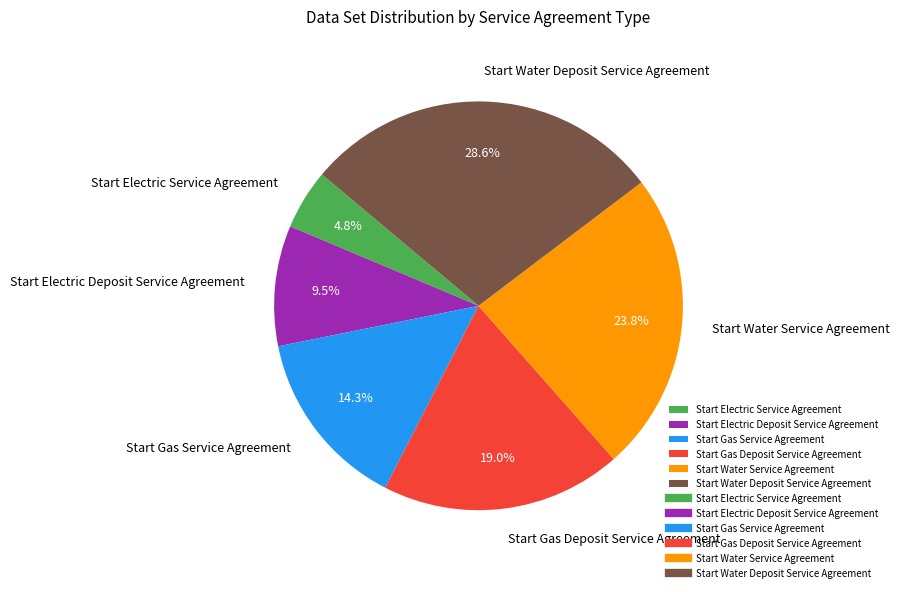

Rank the categories by value from highest to lowest.

Start Water Deposit Service Agreement, Start Water Service Agreement, Start Gas Deposit Service Agreement, Start Gas Service Agreement, Start Electric Deposit Service Agreement, Start Electric Service Agreement